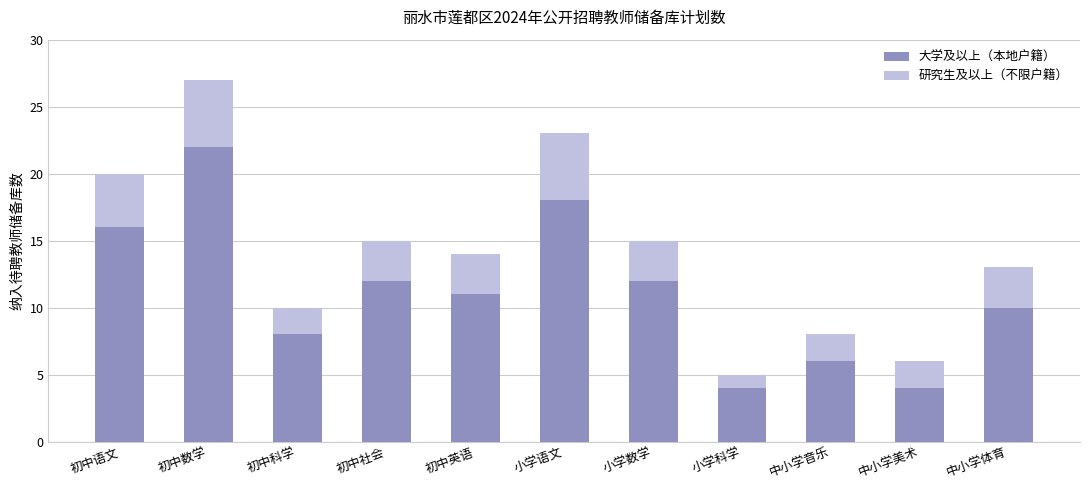

What is the sum of all 大学及以上（本地户籍） values?

123